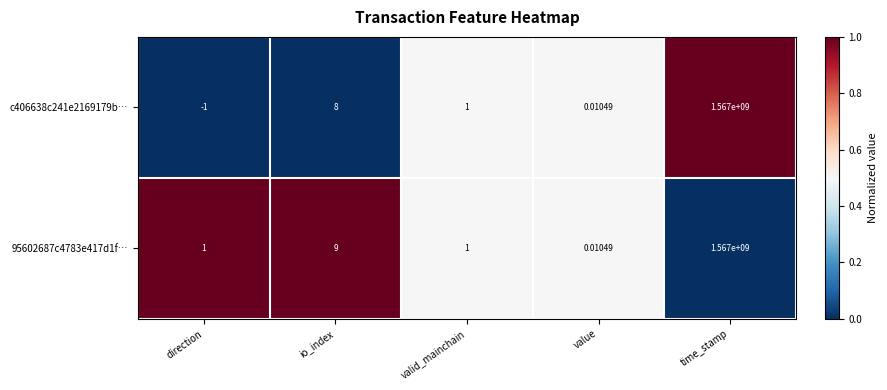

Is the value of 95602687c4783e417d1f… at time_stamp greater than the value of c406638c241e2169179b… at direction?

Yes